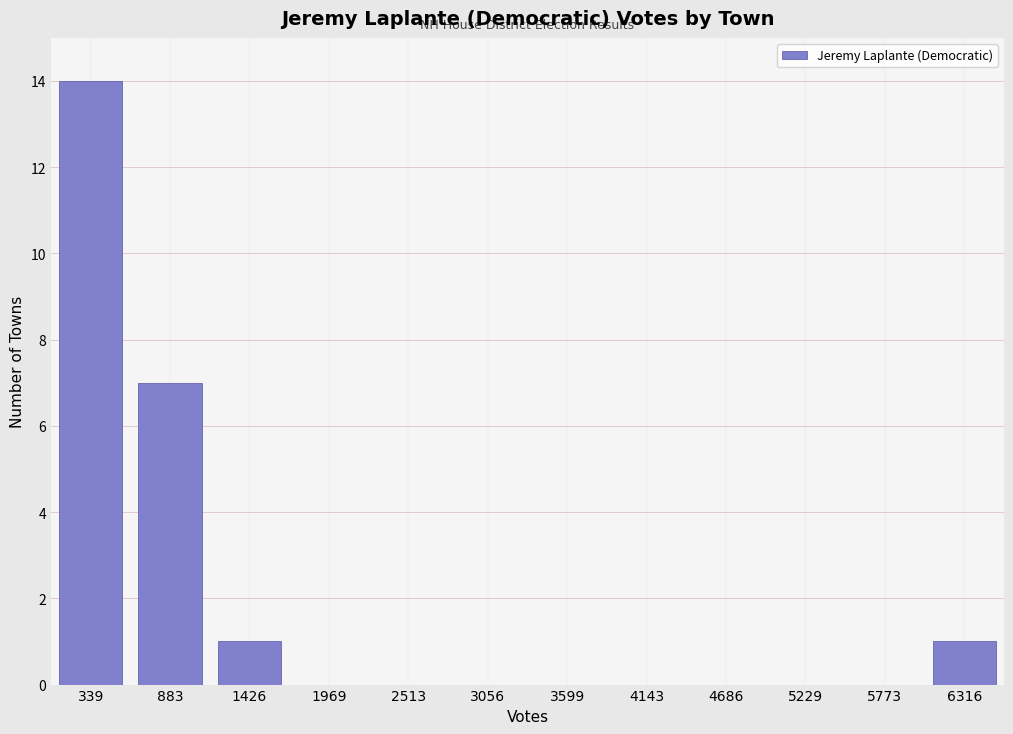

Reading right to left, what are all the values shown in this chart?

6316=1	5773=0	5229=0	4686=0	4143=0	3599=0	3056=0	2513=0	1969=0	1426=1	883=7	339=14